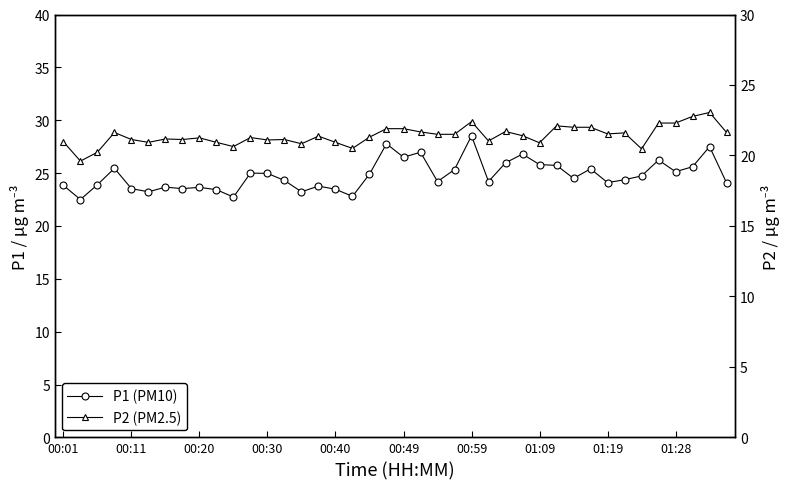

True or false: P2 (PM2.5) has more than 1 points higher than both neighbors.

True